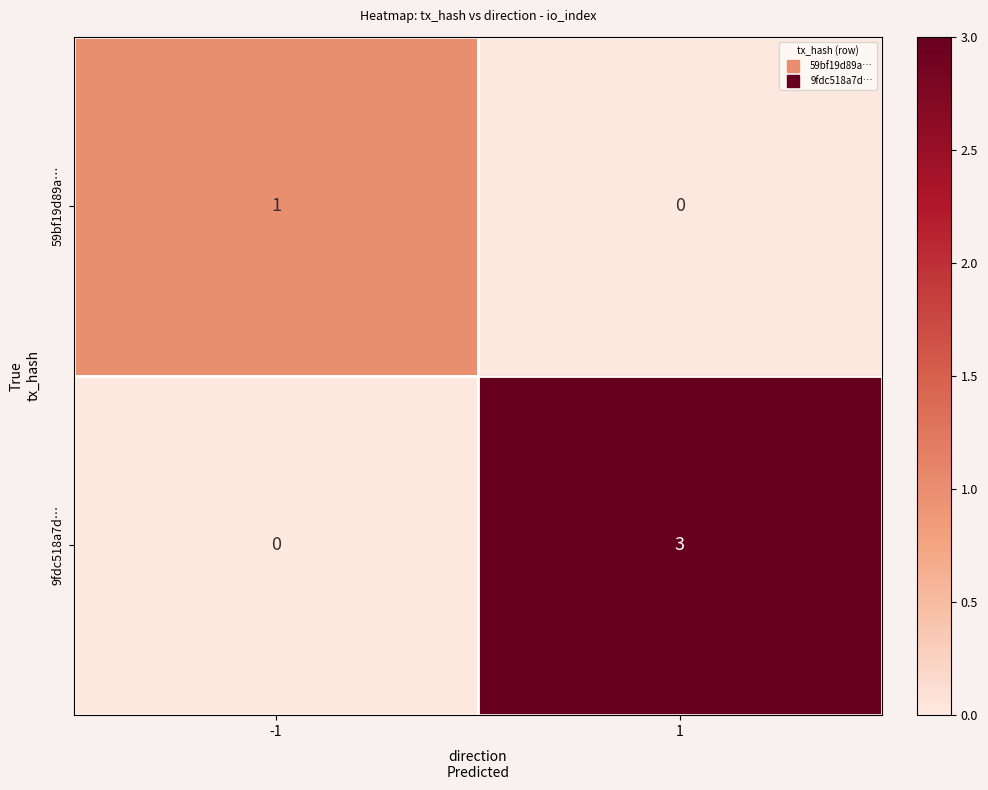

True or false: 9fdc518a7d… has a value of 3 at 1.

True